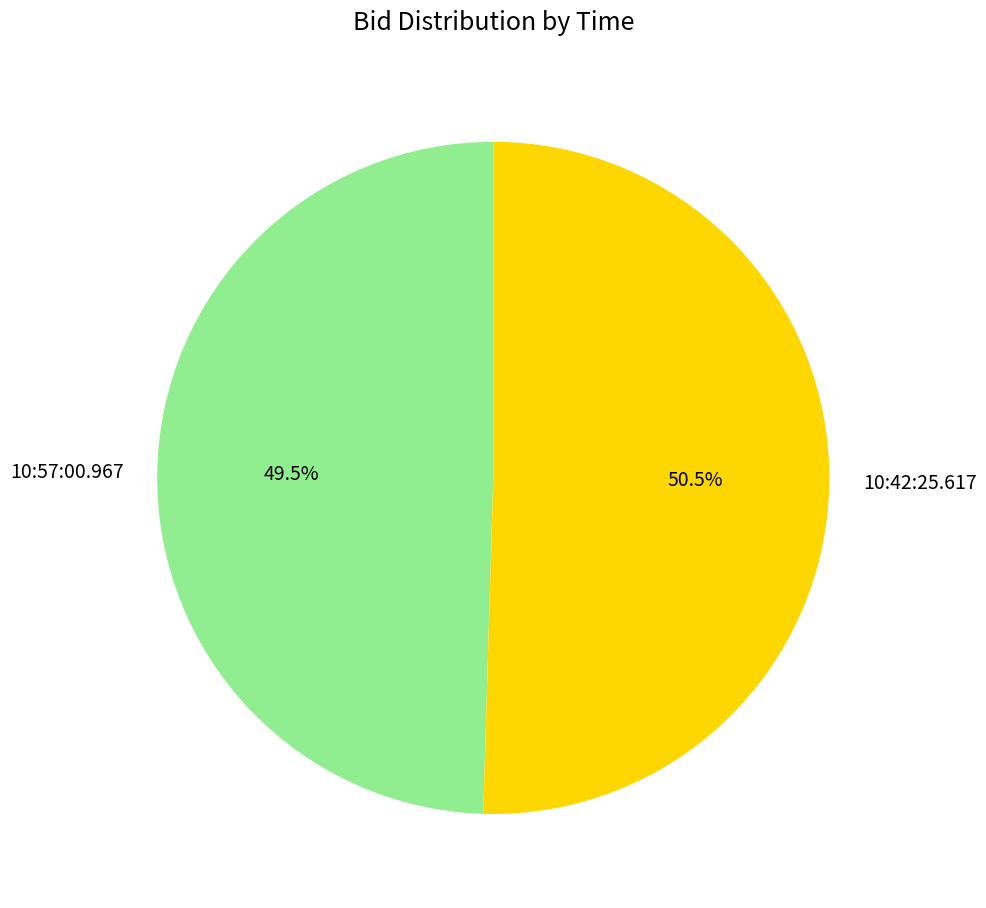

Which slice represents more than half of the pie?

10:42:25.617